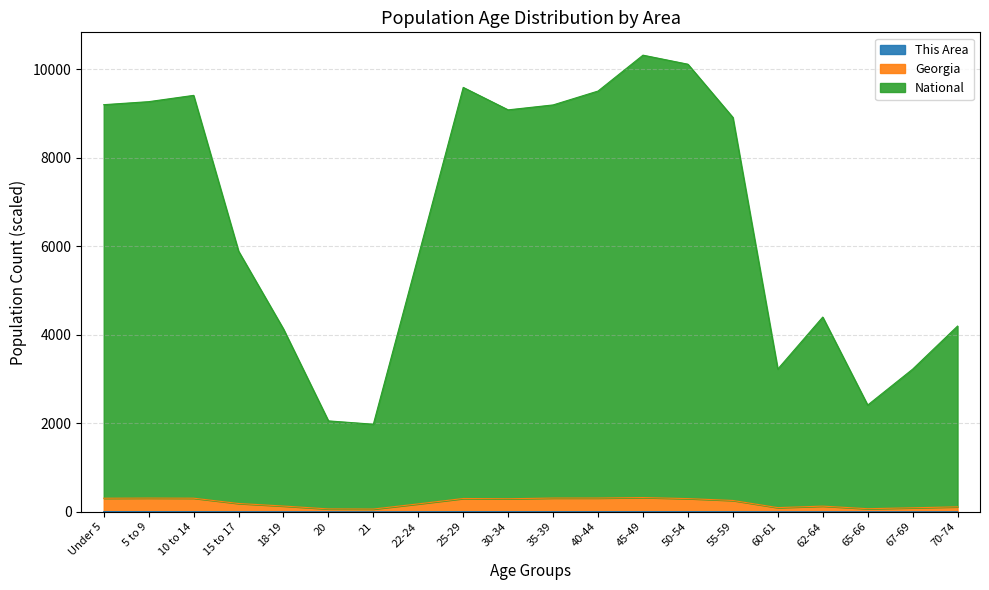

At which category does This Area reach its first local peak?

25-29